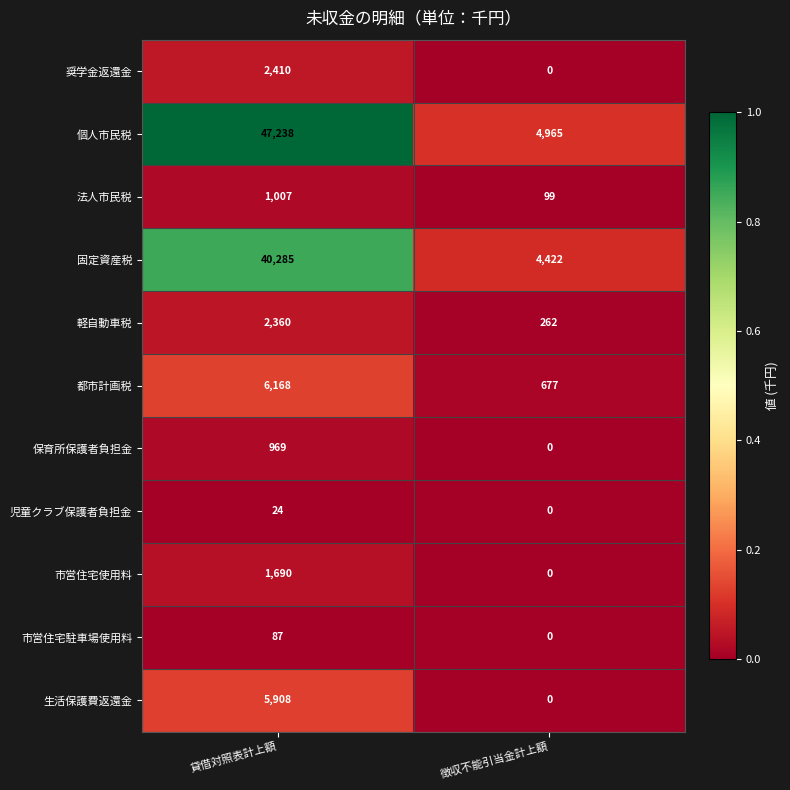

List the series in order of their peak value, highest first.

個人市民税, 固定資産税, 都市計画税, 生活保護費返還金, 奨学金返還金, 軽自動車税, 市営住宅使用料, 法人市民税, 保育所保護者負担金, 市営住宅駐車場使用料, 児童クラブ保護者負担金